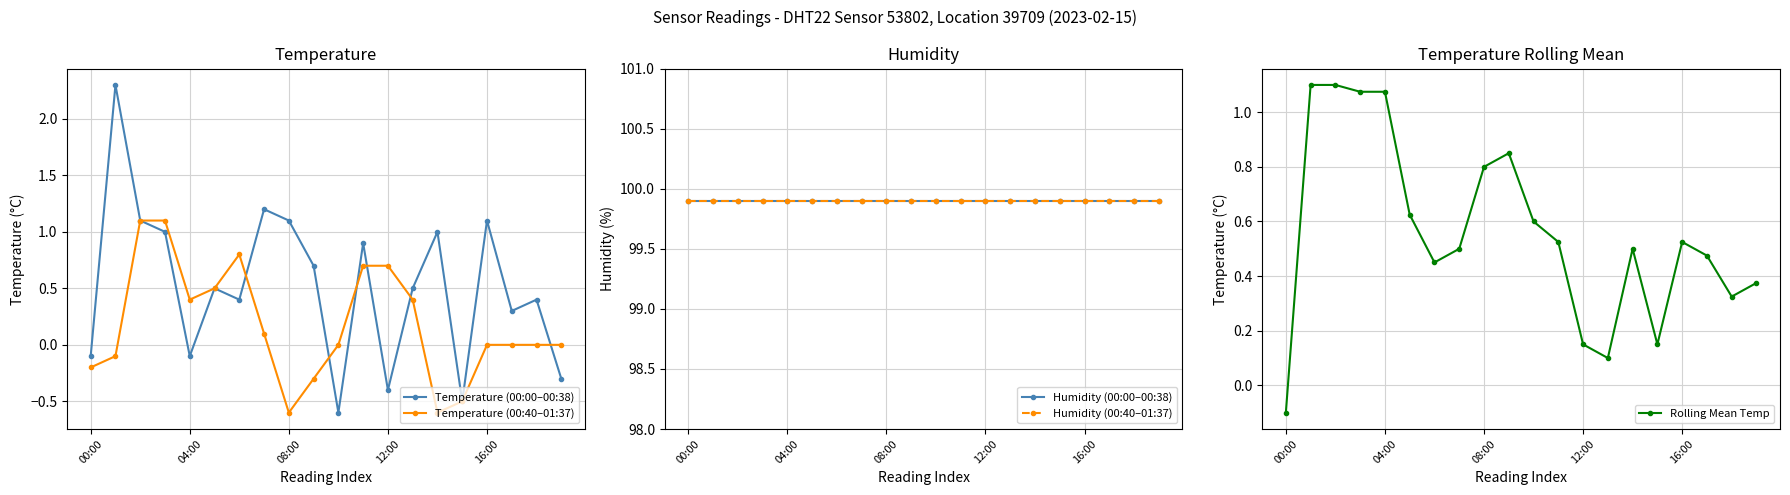

Is it true that Temperature (00:40–01:37) equals -0.3 at 00:00?

False